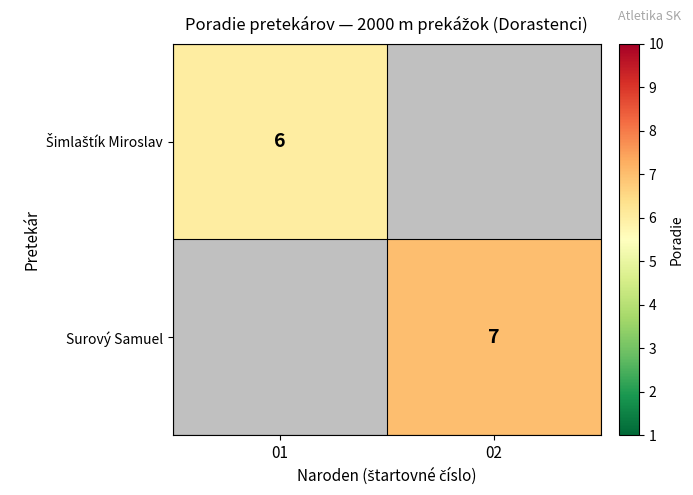

Which label corresponds to the largest value in the chart?

02